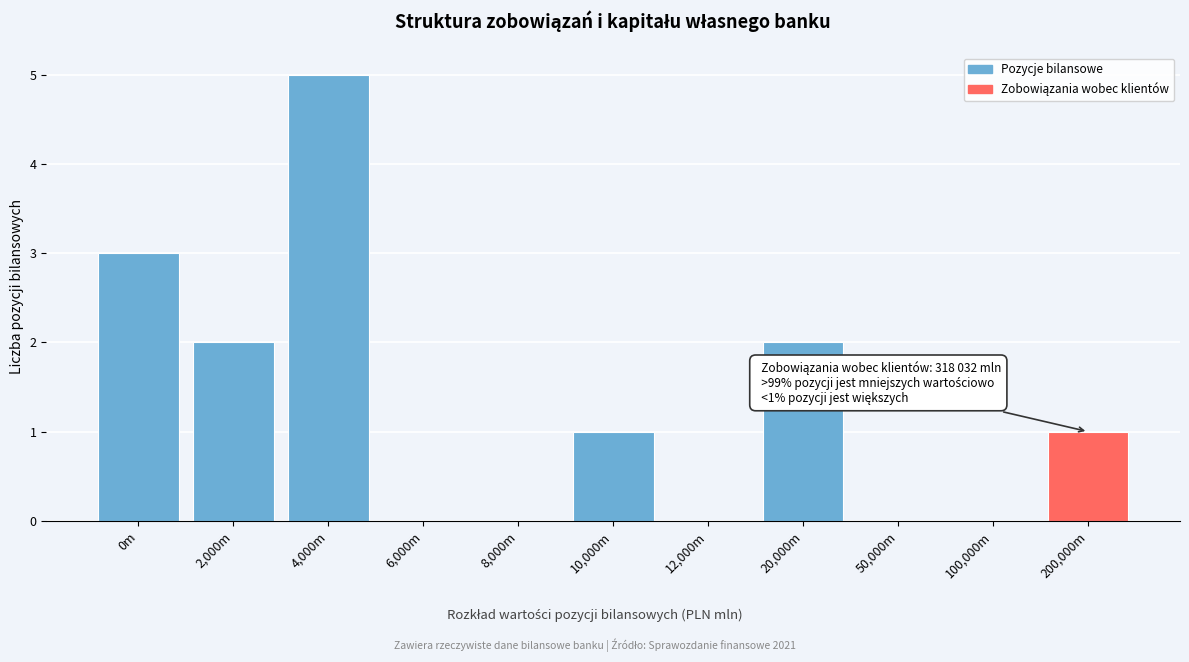

Reading left to right, what are all the values shown in this chart?

0m=3	2,000m=2	4,000m=5	6,000m=0	8,000m=0	10,000m=1	12,000m=0	20,000m=2	50,000m=0	100,000m=0	200,000m=1